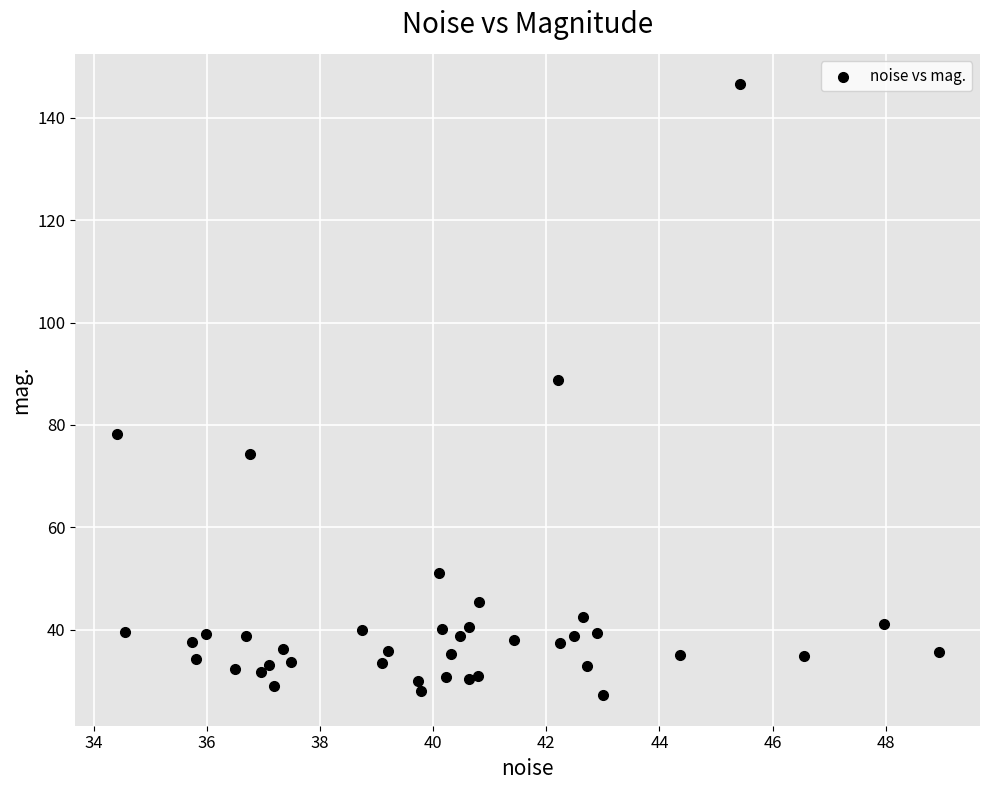

What Y value in the scatter plot is closest to 86?

88.9